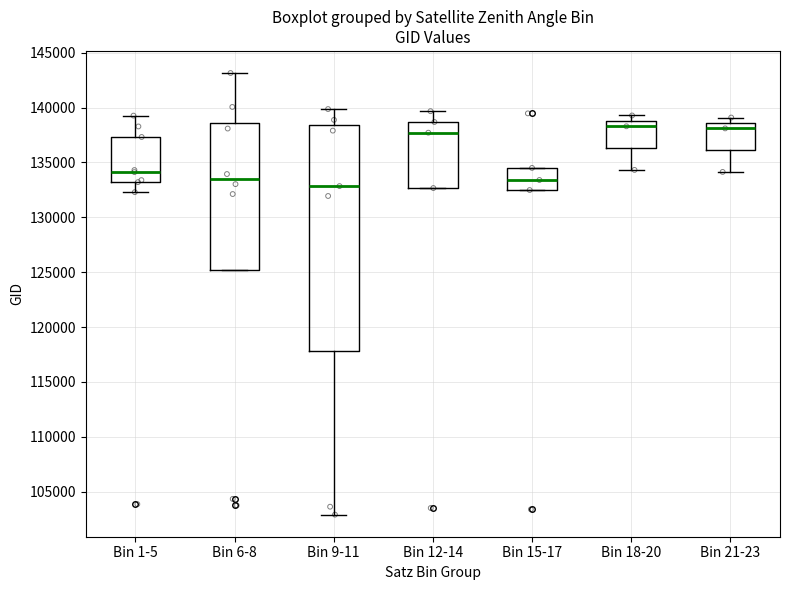

Where is the lower edge of the box for Bin 9-11 on the y-axis? The values are not printed on the chart, so give them approximately, as read against the axis.

118000